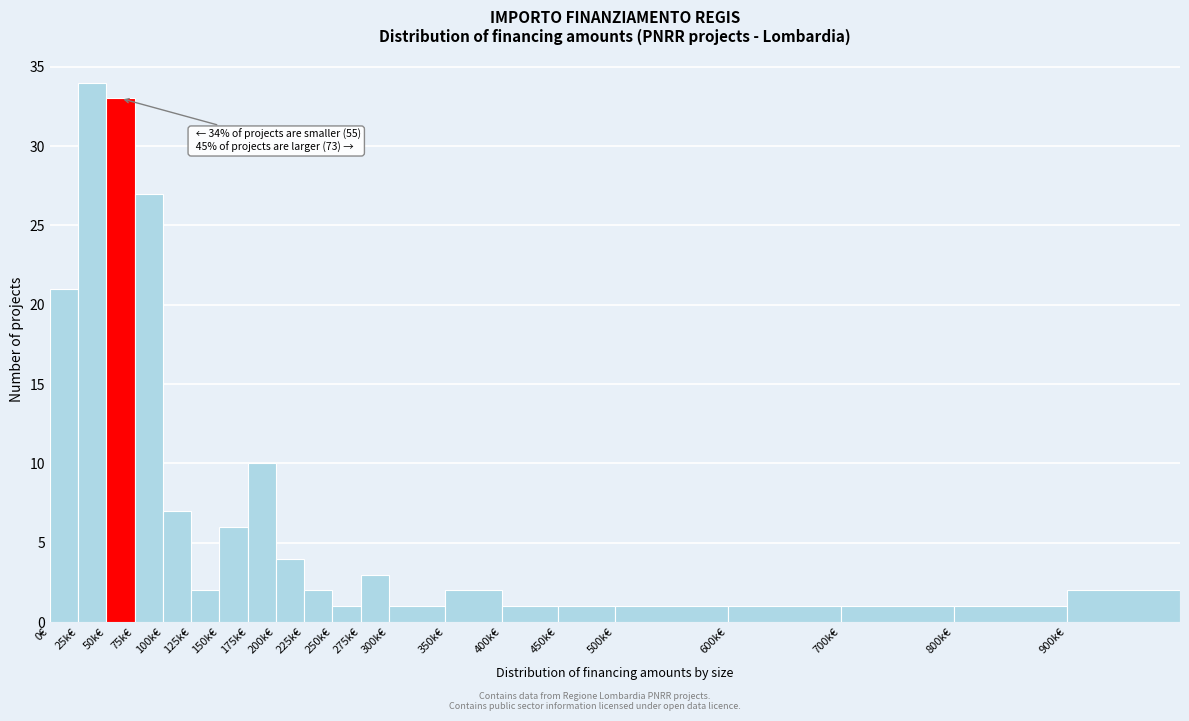

Reading right to left, list all the values displayed in this chart.

900k€=2	800k€=1	700k€=1	600k€=1	500k€=1	450k€=1	400k€=1	350k€=2	300k€=1	275k€=3	250k€=1	225k€=2	200k€=4	175k€=10	150k€=6	125k€=2	100k€=7	75k€=27	50k€=33	25k€=34	0€=21